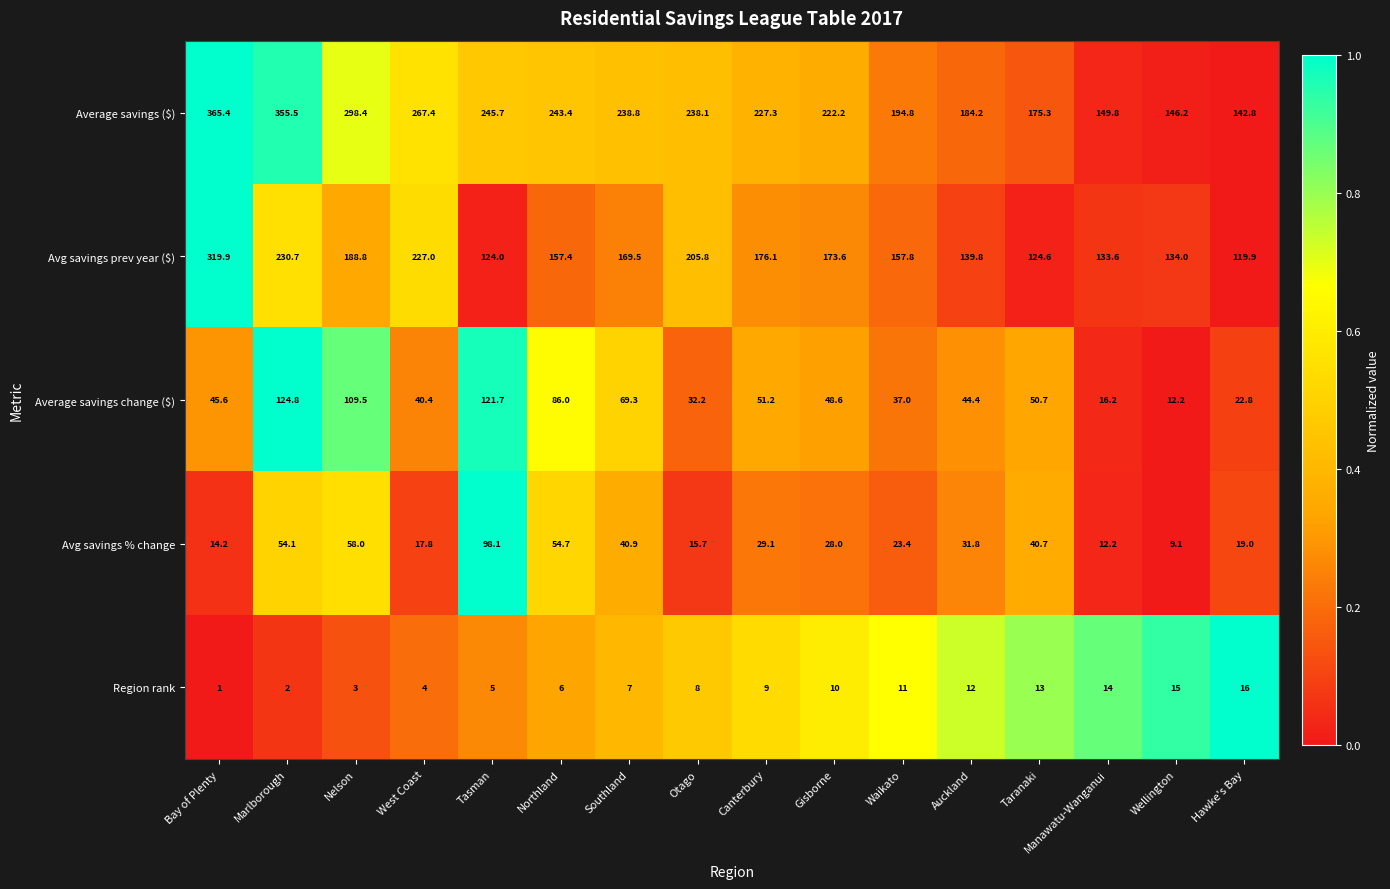

The value of Avg savings % change at Marlborough is 54.1. True or false?

True